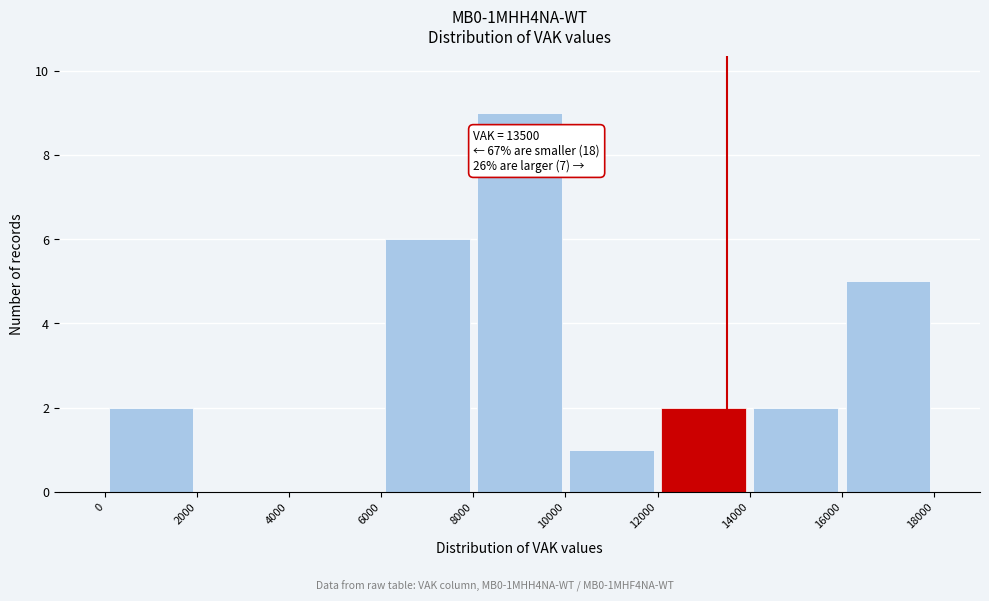

Over which range of the x-axis is the bar tallest?

8000 to 10000